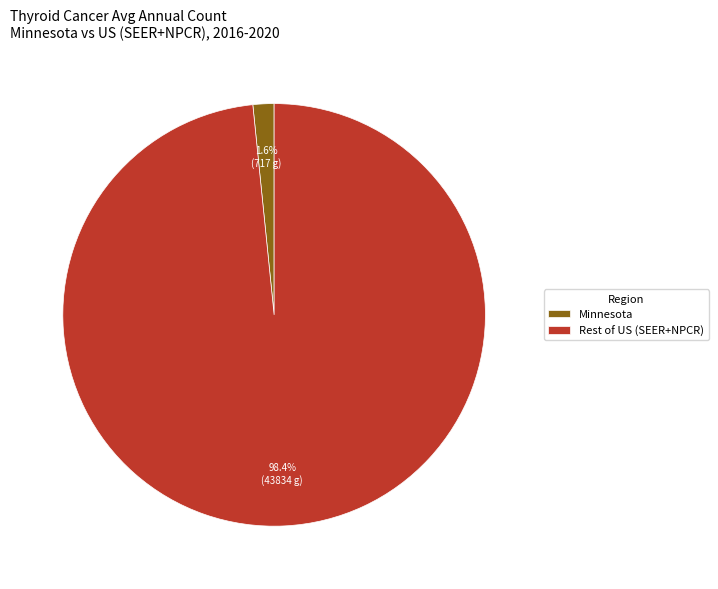

What is the smallest slice in the pie chart?

Minnesota